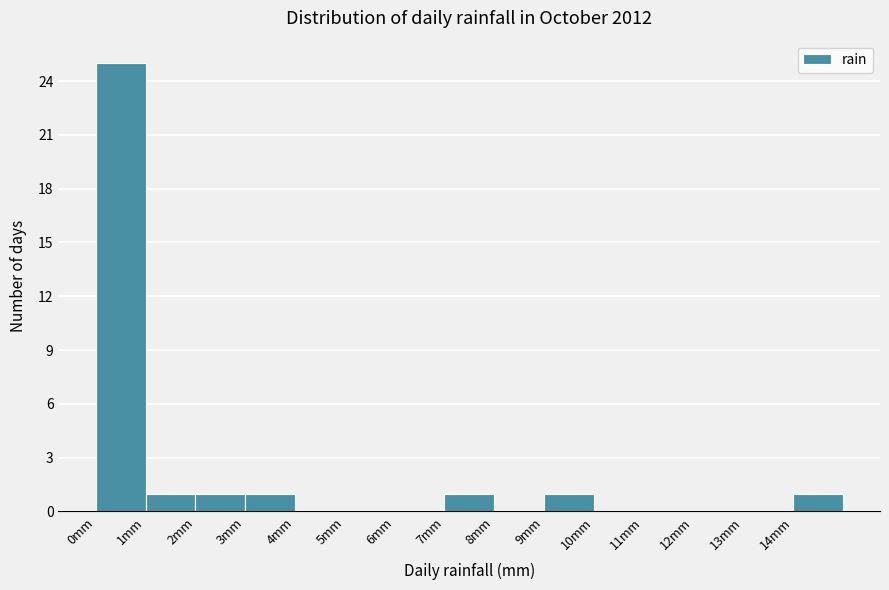

Over which range of the x-axis is the bar tallest?

0 to 1